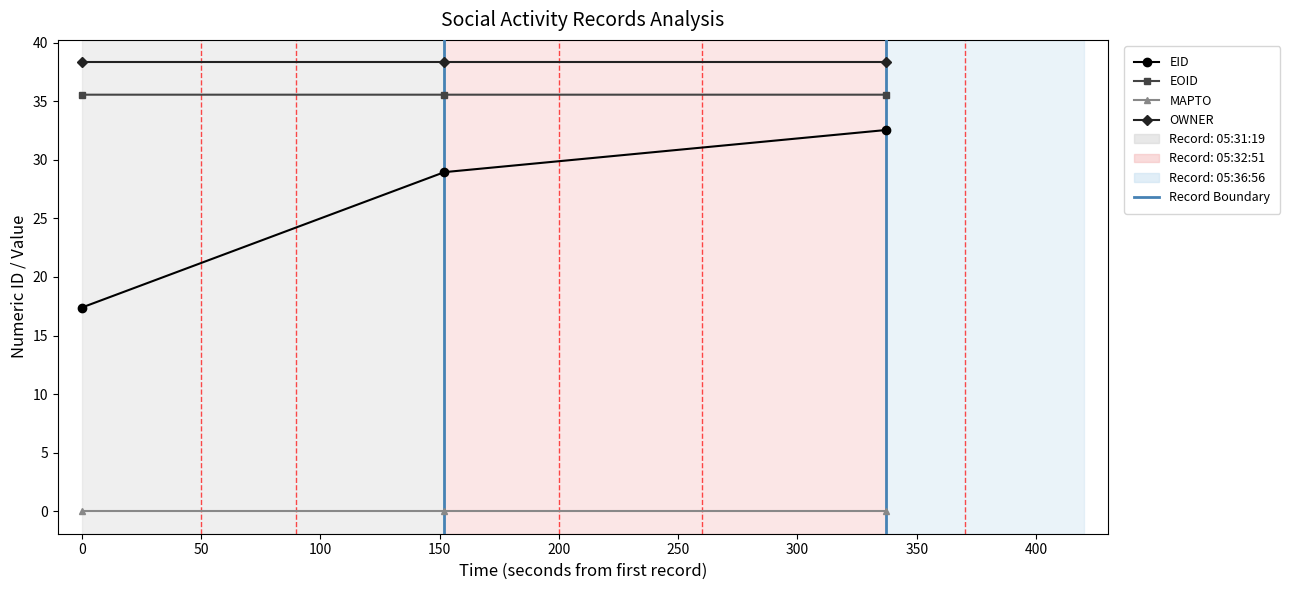

What is the sum of all EID values?

78.9